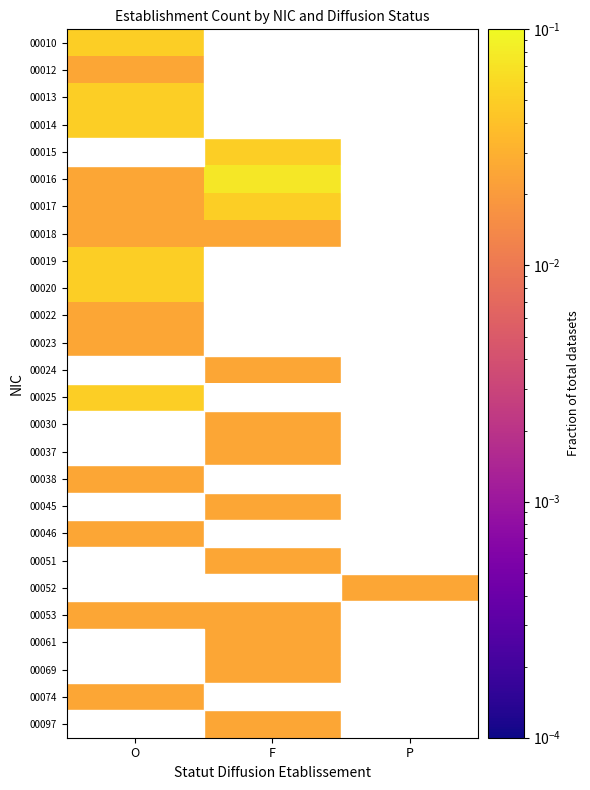

How many values in 00061 are above zero?

1